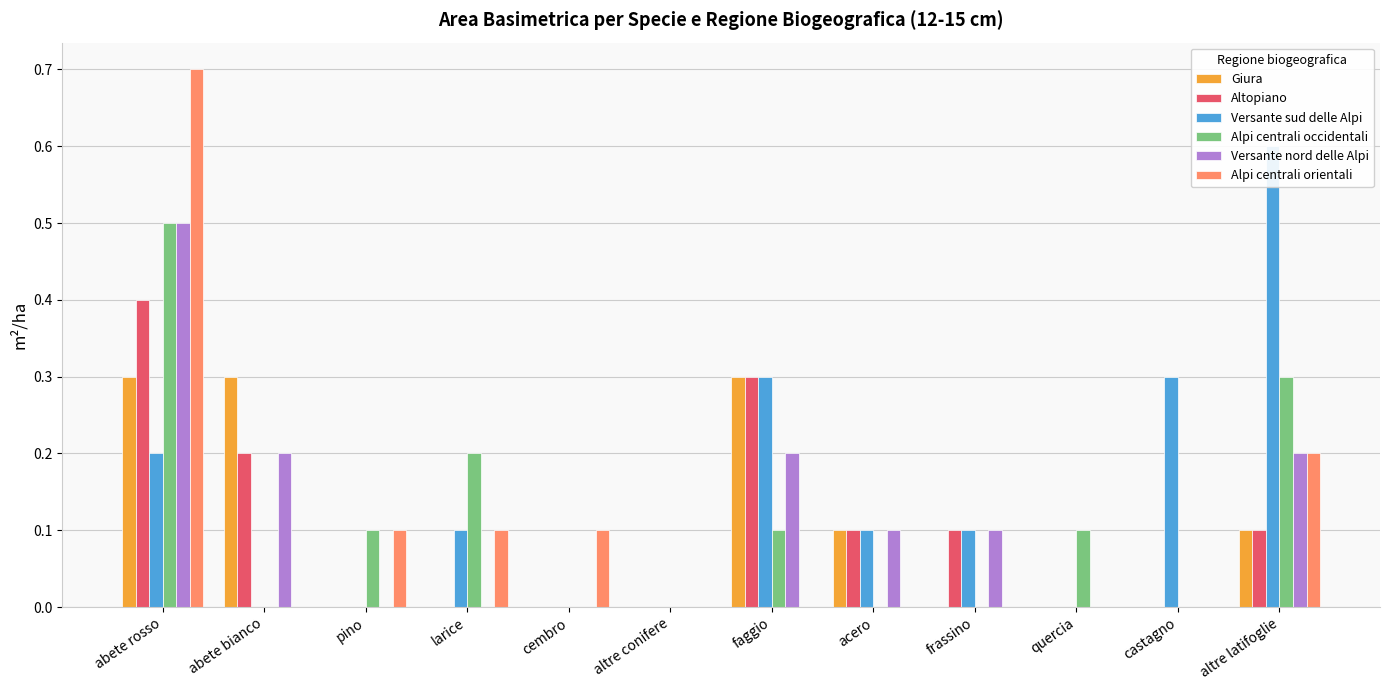

Rank the categories by Versante nord delle Alpi value from lowest to highest.

pino, larice, cembro, altre conifere, quercia, castagno, acero, frassino, abete bianco, faggio, altre latifoglie, abete rosso